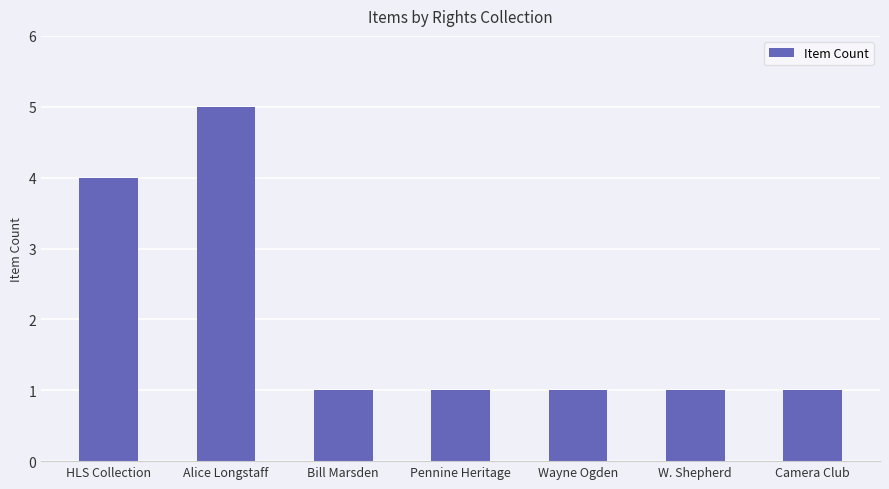

What is the sum of all values?

14